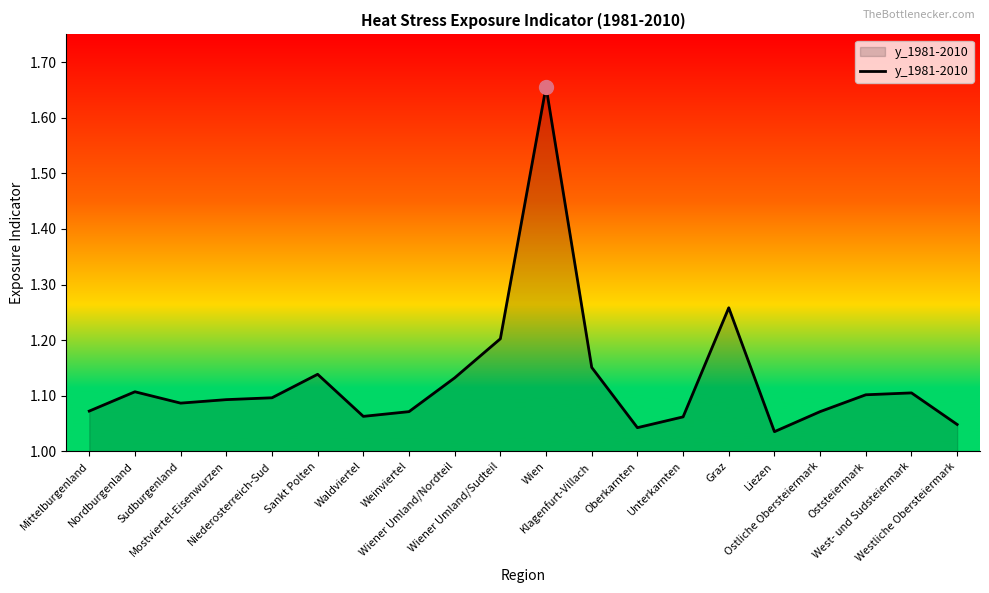

Does the chart have visible grid lines?

No